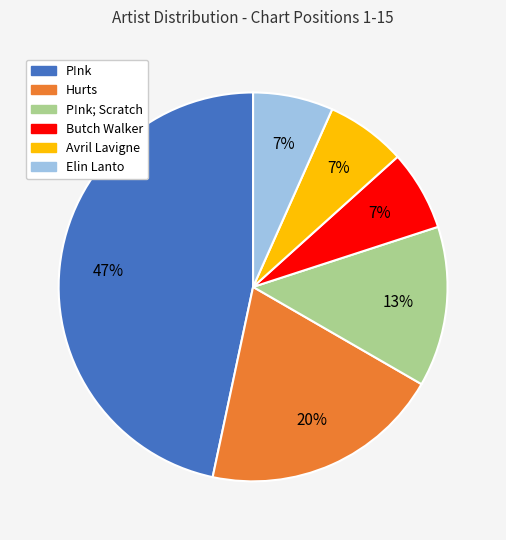

Is there a majority slice in this chart?

No